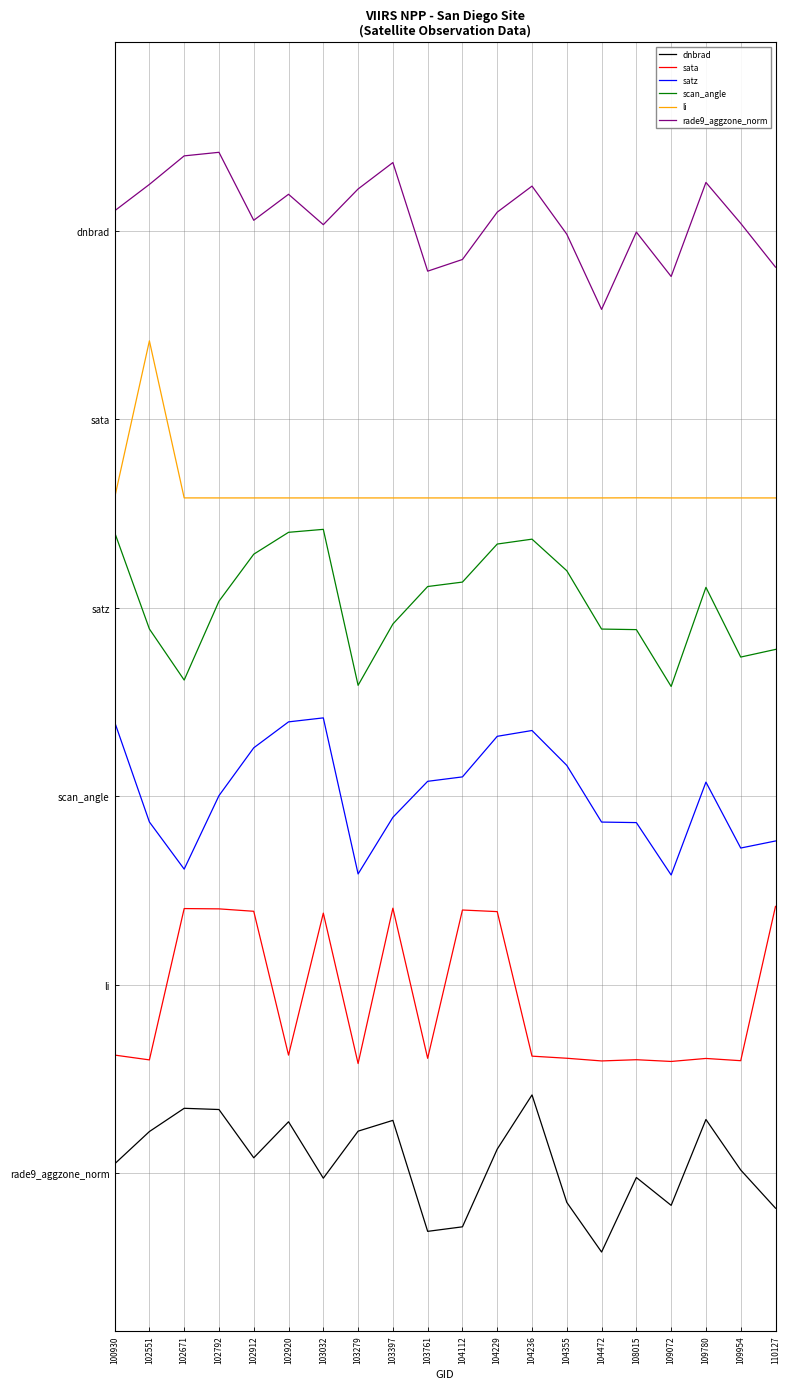

Does the chart have visible grid lines?

Yes